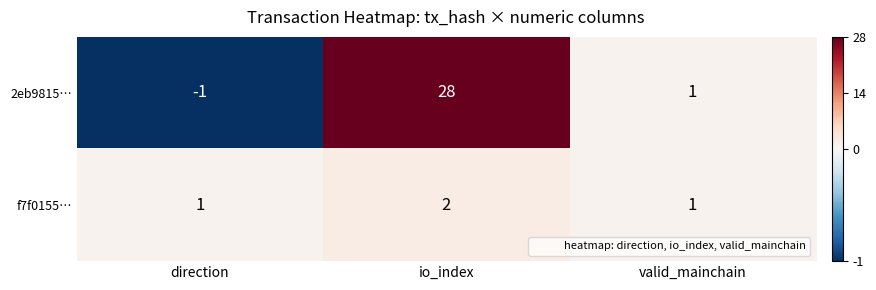

Reading left to right, transcribe all the data shown in this chart.

2eb9815…: direction=-1	io_index=28	valid_mainchain=1
f7f0155…: direction=1	io_index=2	valid_mainchain=1